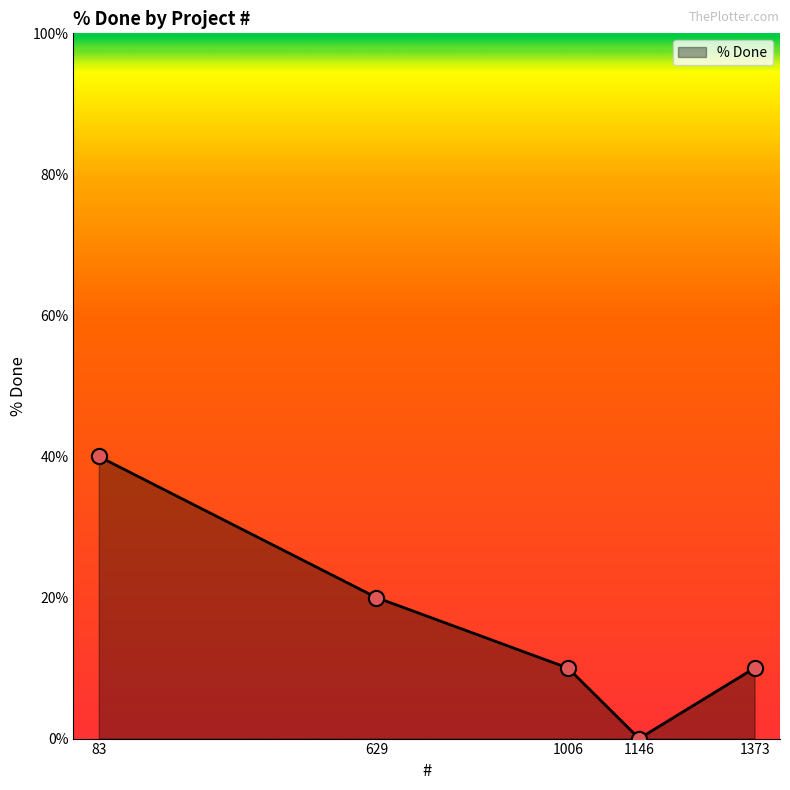

What is the change in value from 1146 to 1373?

+10